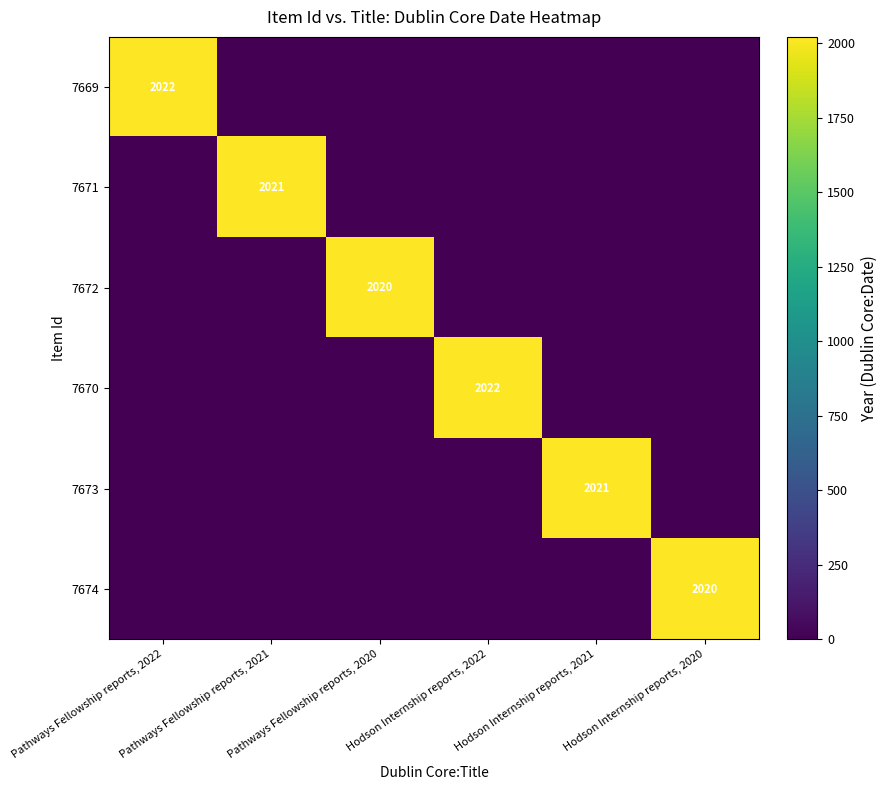

The 7669 series shows 1314 at Pathways Fellowship reports, 2022. True or false?

False